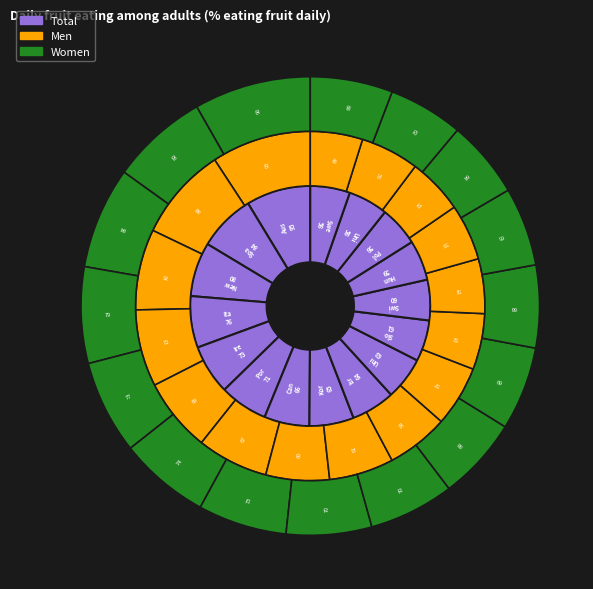

Which slice is the smallest?

15